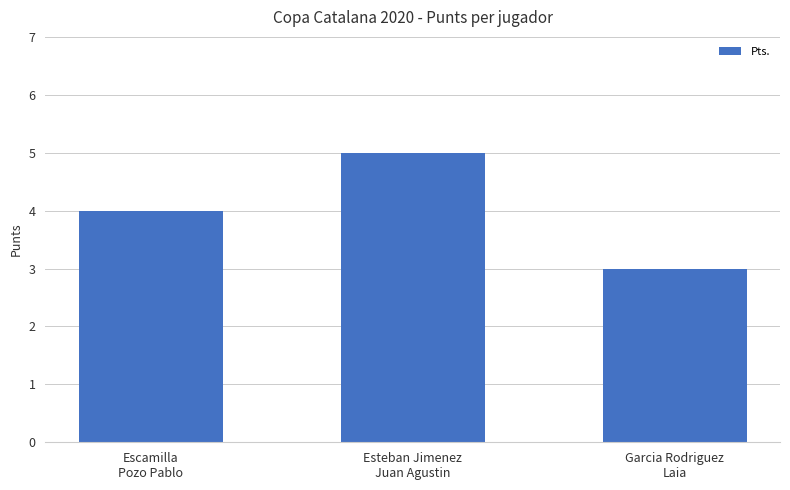

How many values are between 3 and 5?

3